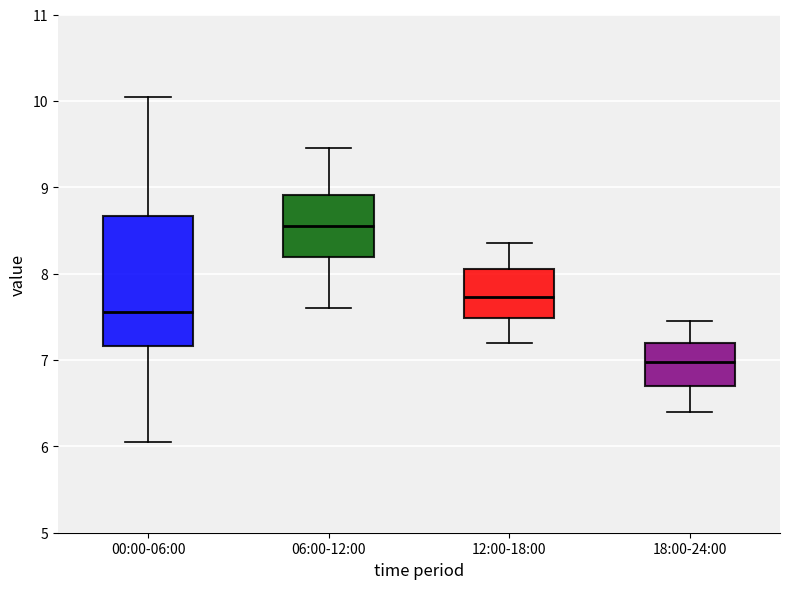

Reading left to right, transcribe this box plot: for each box, give where its median line is, the range the box spans, and where its two whiskers end, as read against the y-axis. The values are not printed on the chart, so give them approximately, as read against the axis.

00:00-06:00: median 7.6, box 7.2 to 8.7, whiskers 6.1 to 10.1
06:00-12:00: median 8.6, box 8.2 to 8.9, whiskers 7.6 to 9.5
12:00-18:00: median 7.7, box 7.5 to 8.1, whiskers 7.2 to 8.4
18:00-24:00: median 7.0, box 6.7 to 7.2, whiskers 6.4 to 7.5